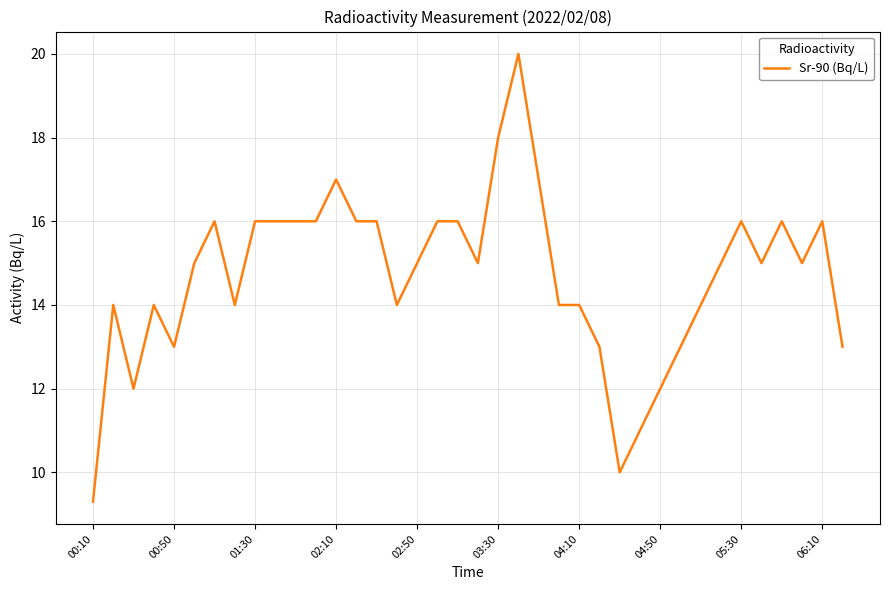

What is the minimum value shown in the chart?

9.3